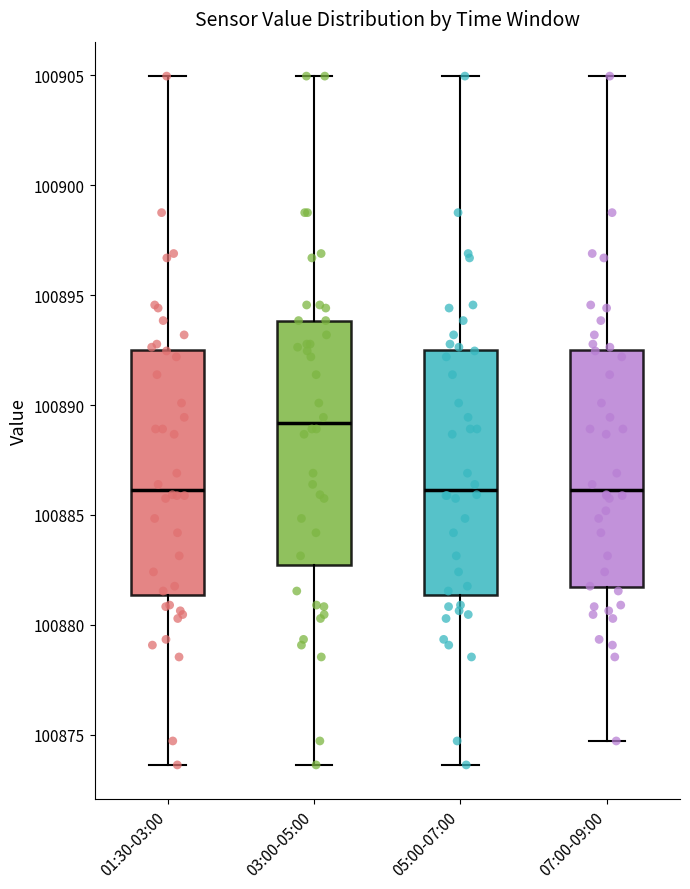

Reading left to right, transcribe this box plot: for each box, give where its median line is, the range the box spans, and where its two whiskers end, as read against the y-axis. The values are not printed on the chart, so give them approximately, as read against the axis.

01:30-03:00: median 100886.0, box 100881.5 to 100892.5, whiskers 100873.5 to 100905.0
03:00-05:00: median 100889.0, box 100882.5 to 100894.0, whiskers 100873.5 to 100905.0
05:00-07:00: median 100886.0, box 100881.5 to 100892.5, whiskers 100873.5 to 100905.0
07:00-09:00: median 100886.0, box 100881.5 to 100892.5, whiskers 100874.5 to 100905.0